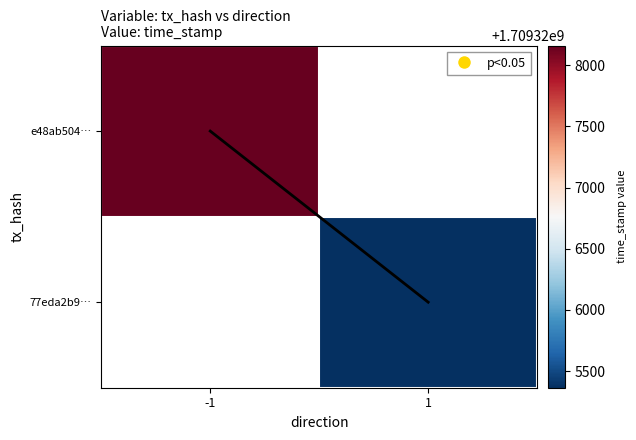

Which label corresponds to the largest value in the chart?

-1